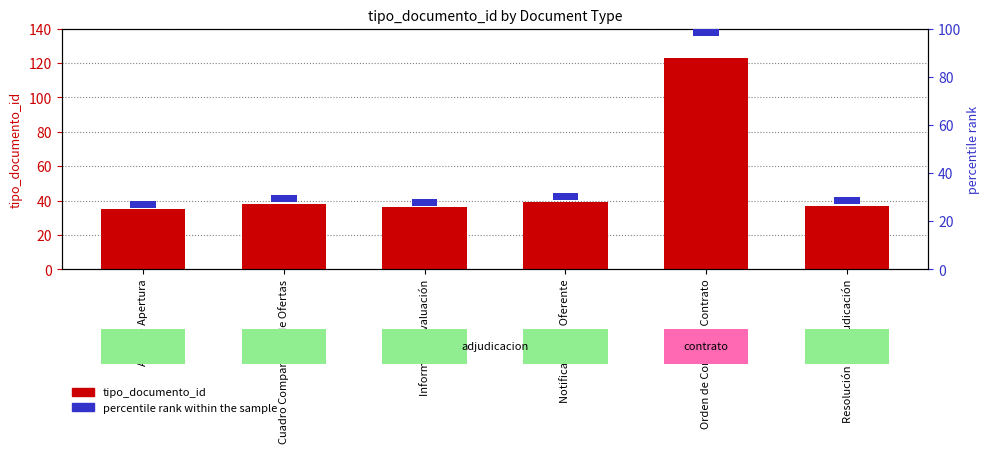

Are the bars horizontal?

No